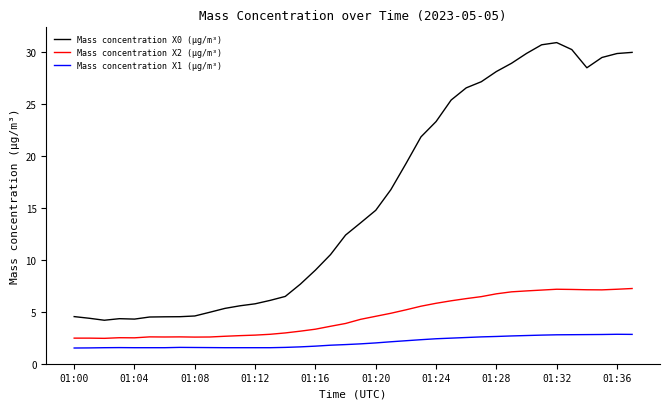

Which series has the largest total across all categories?

Mass concentration X0 (μg/m³)